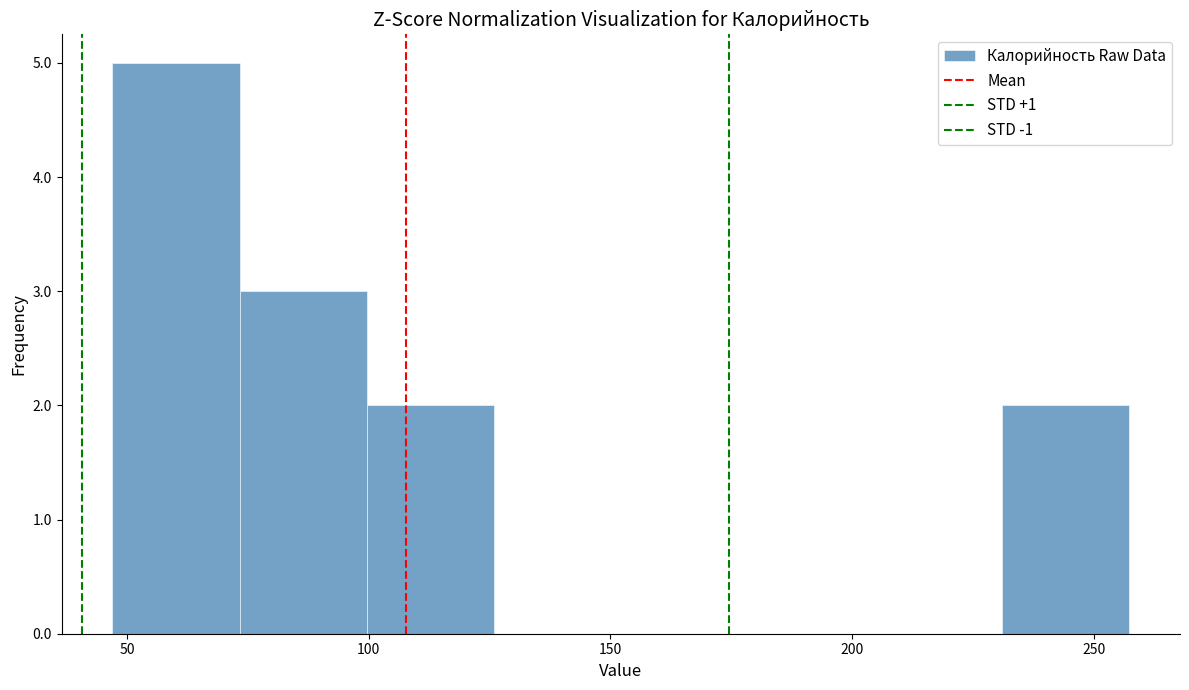

How tall is the bar that spans 100 to 125 on the x-axis? Neither the bar edges nor the heights are printed on the chart, so give them approximately, as read against the axes.

2